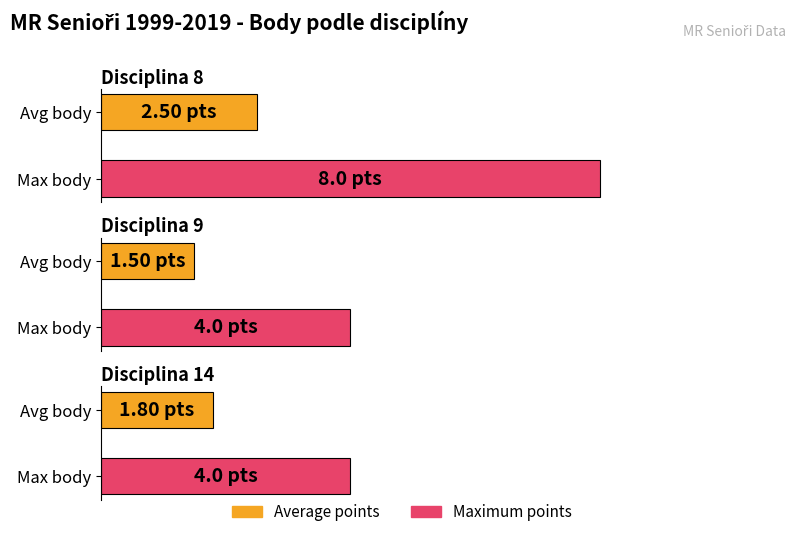

List the series in order of their peak value, lowest first.

Average points, Maximum points